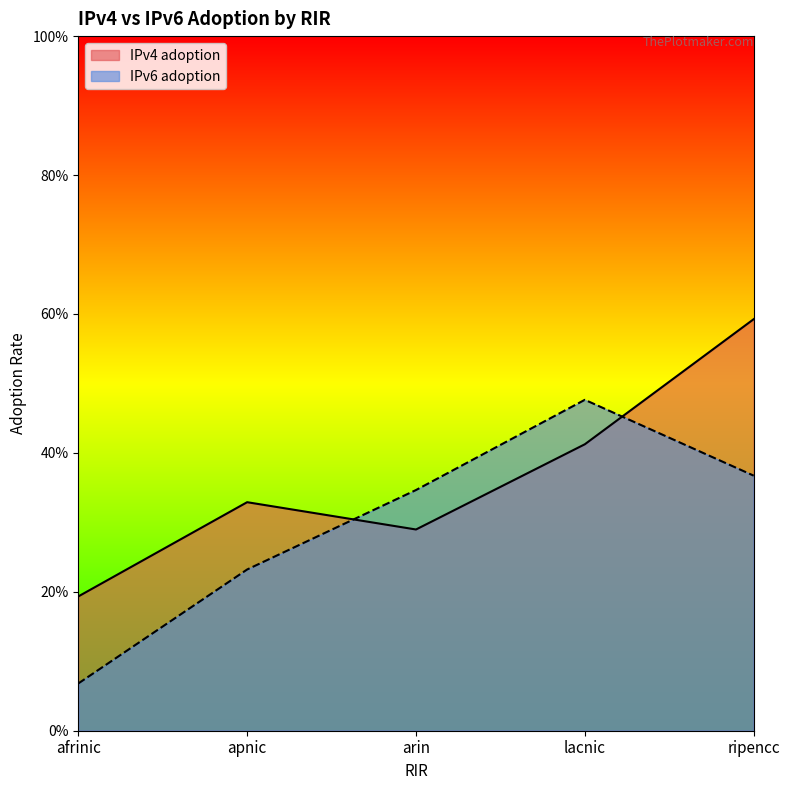

How many categories are shown in the chart?

5